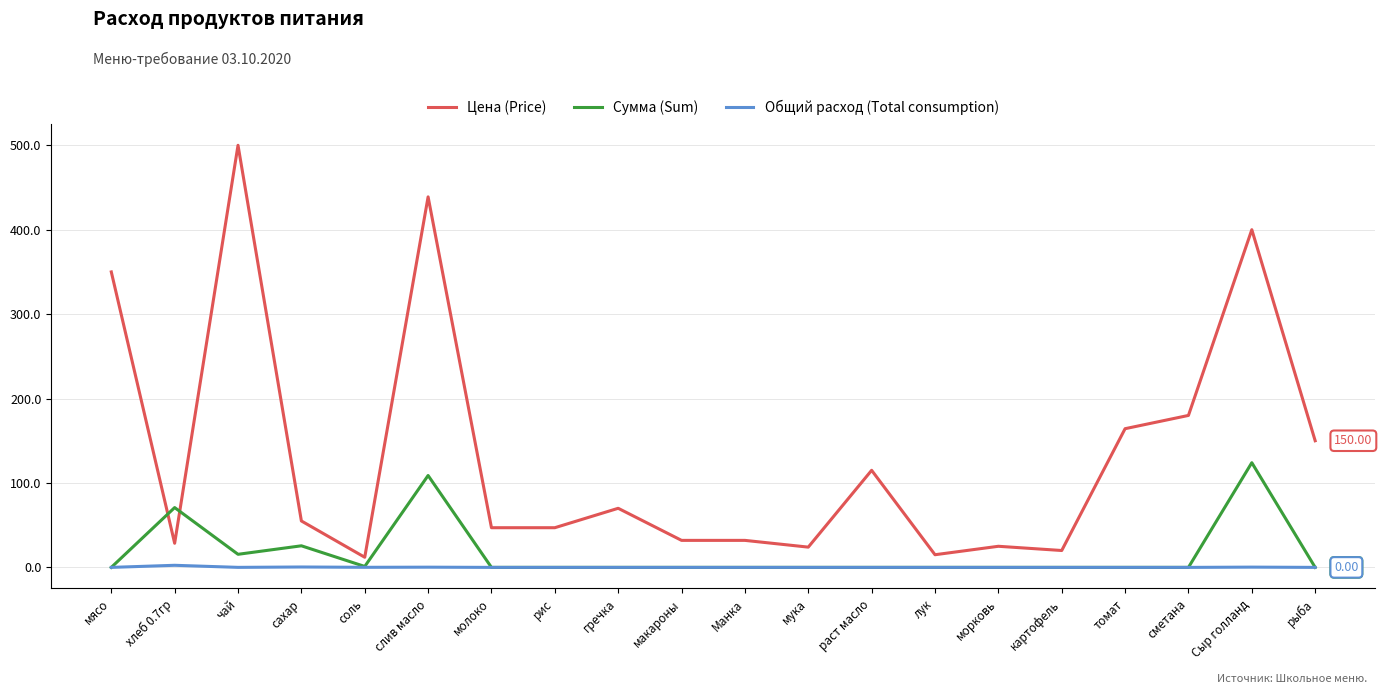

At how many categories does at least one series exceed 491?

1